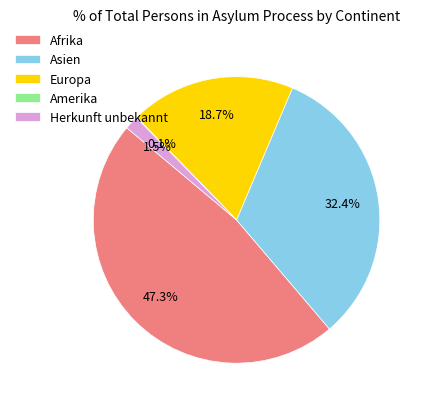

Is there a majority slice in this chart?

No